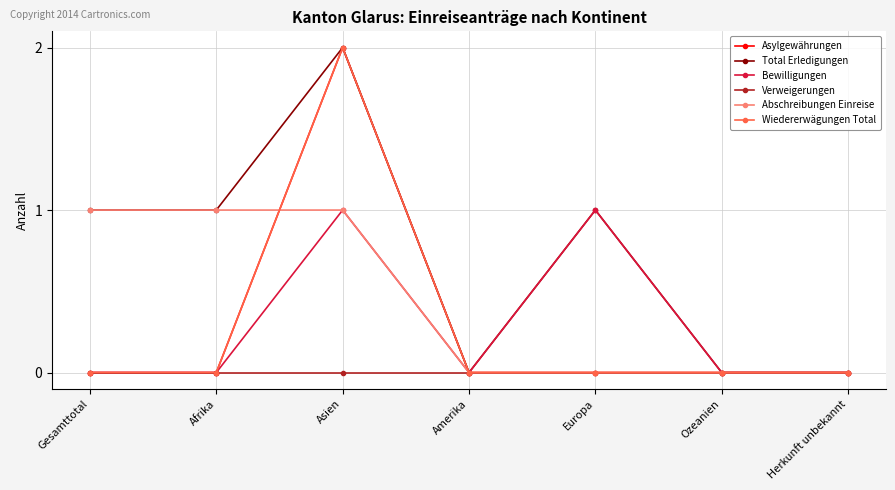

Is this an area chart (filled region under the line)?

No